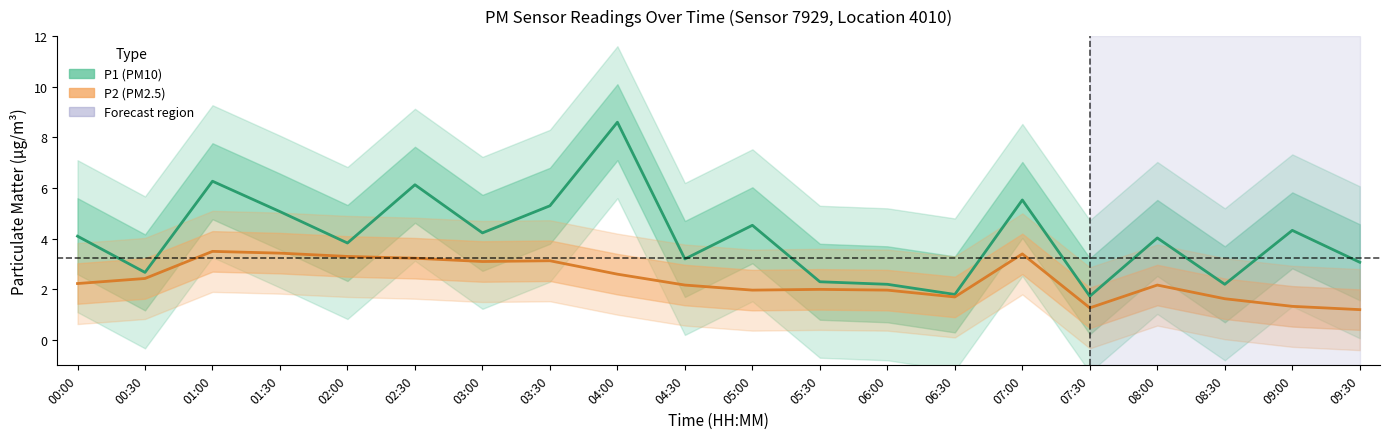

The value of P1 (PM10) at 09:30 is 2.1. True or false?

False